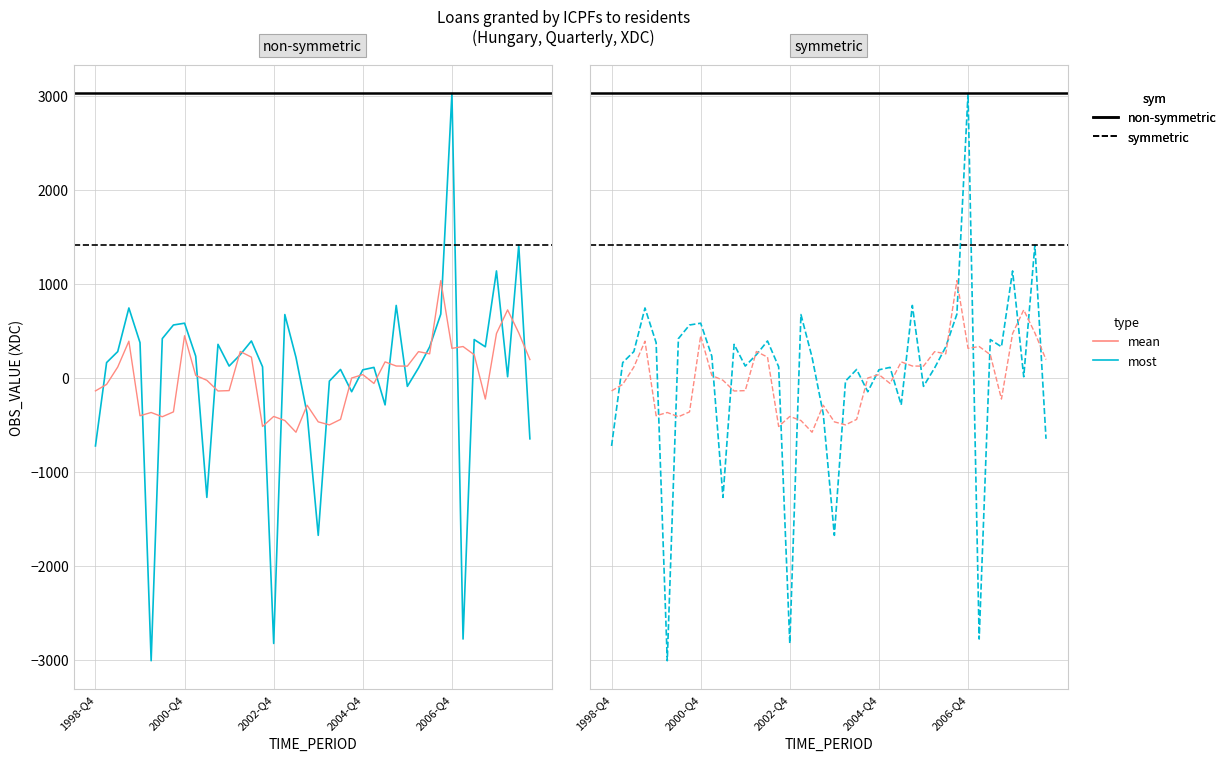

What is the difference between the values at 2000-Q3 and 2002-Q2?

170